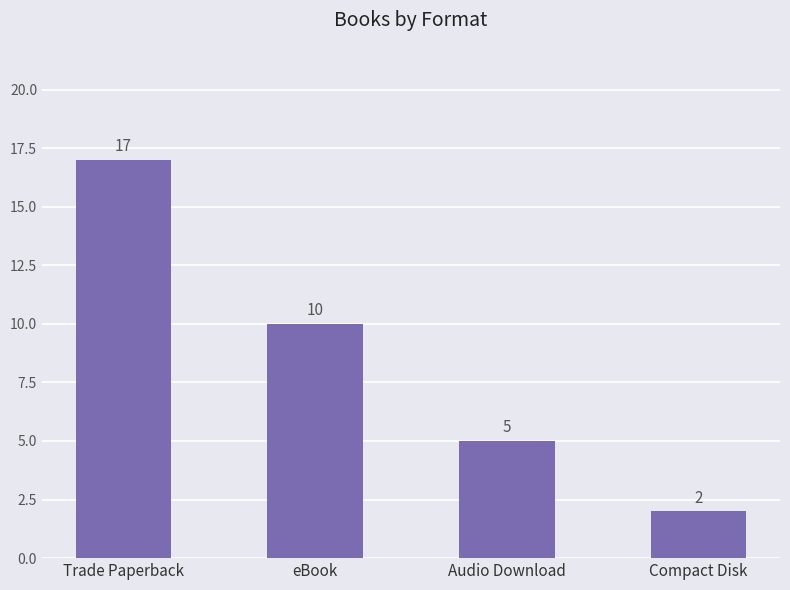

What is the sum of all values?

34